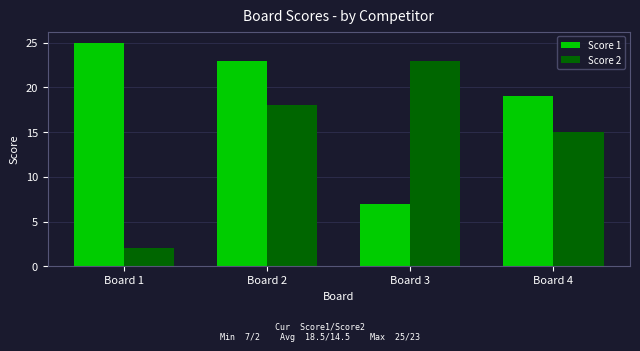

What is the sum of the Score 2 values at Board 2 and Board 4?

33